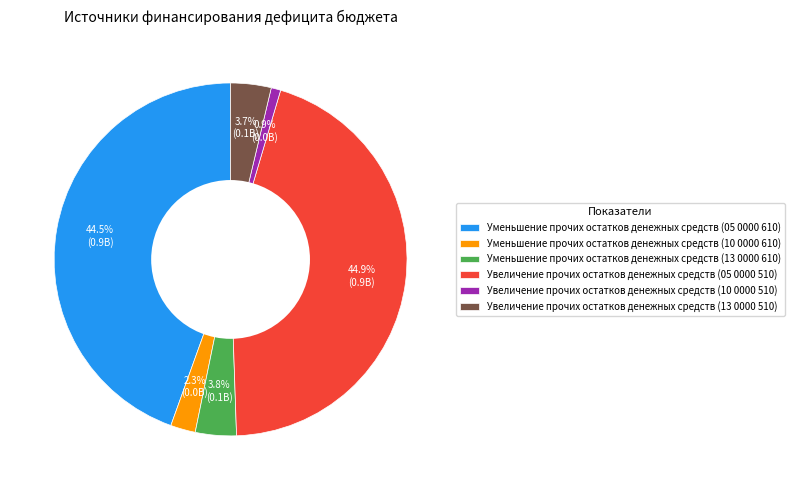

Combined, what portion of the pie is Уменьшение прочих остатков денежных средств (10 0000 610) and Увеличение прочих остатков денежных средств (05 0000 510)?

47.2%